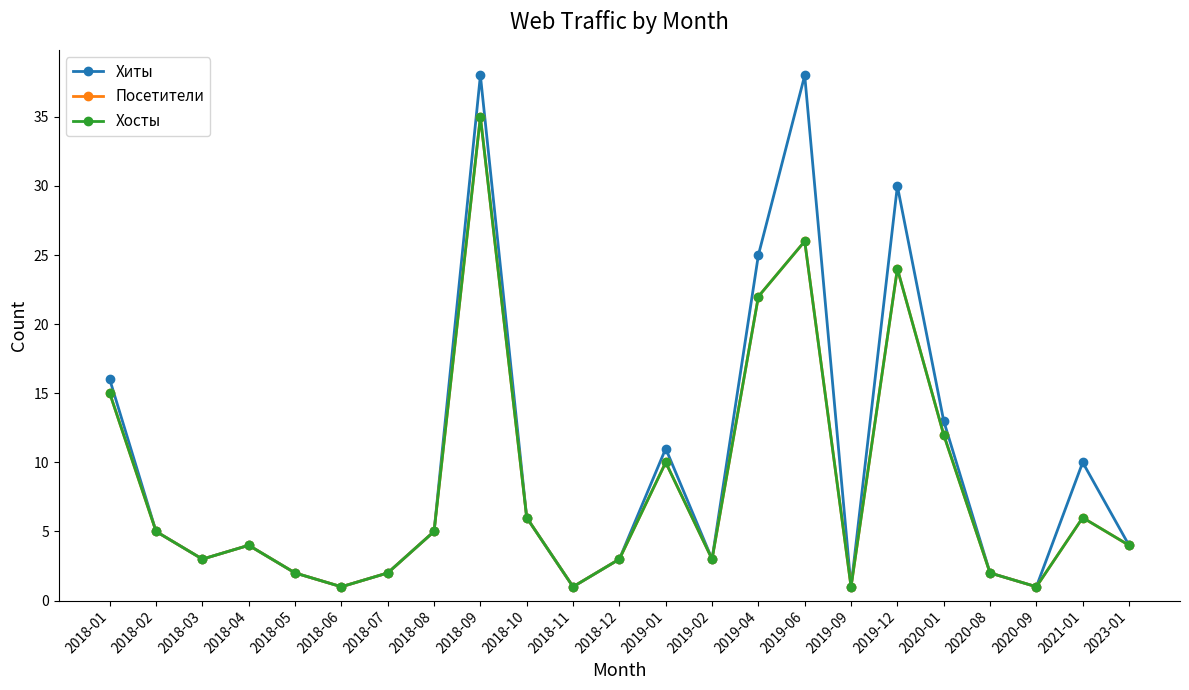

Between 2018-08 and 2018-06, which is larger?

2018-08